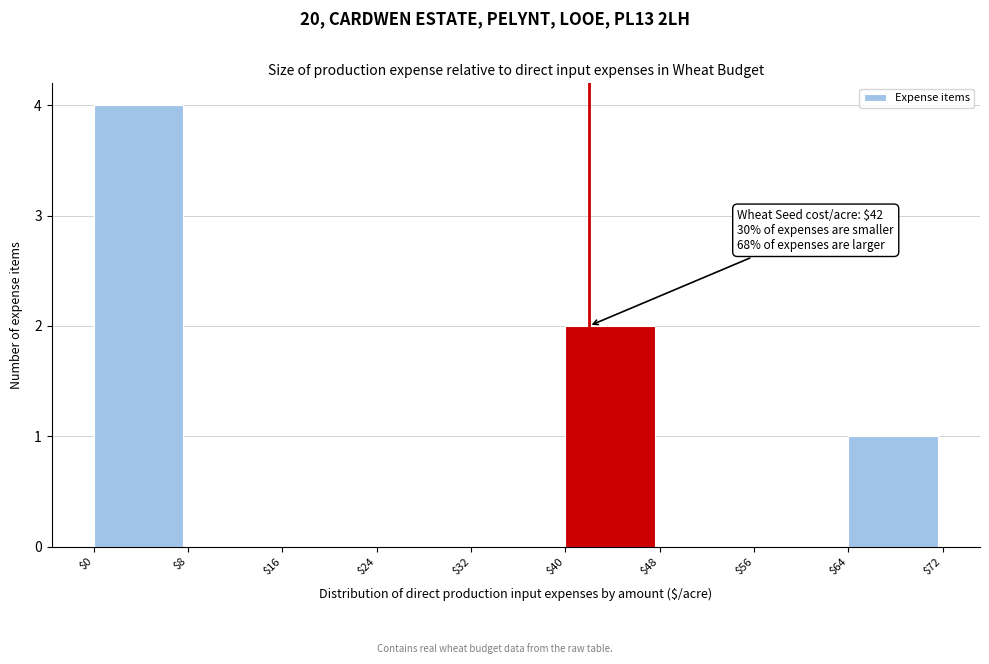

Over which range of the x-axis is the bar tallest?

$0 to $8